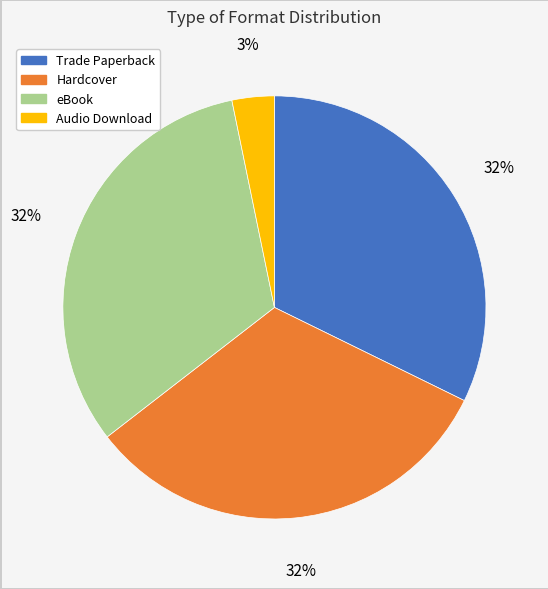

To the nearest percent, what percentage of the pie is Audio Download?

3%